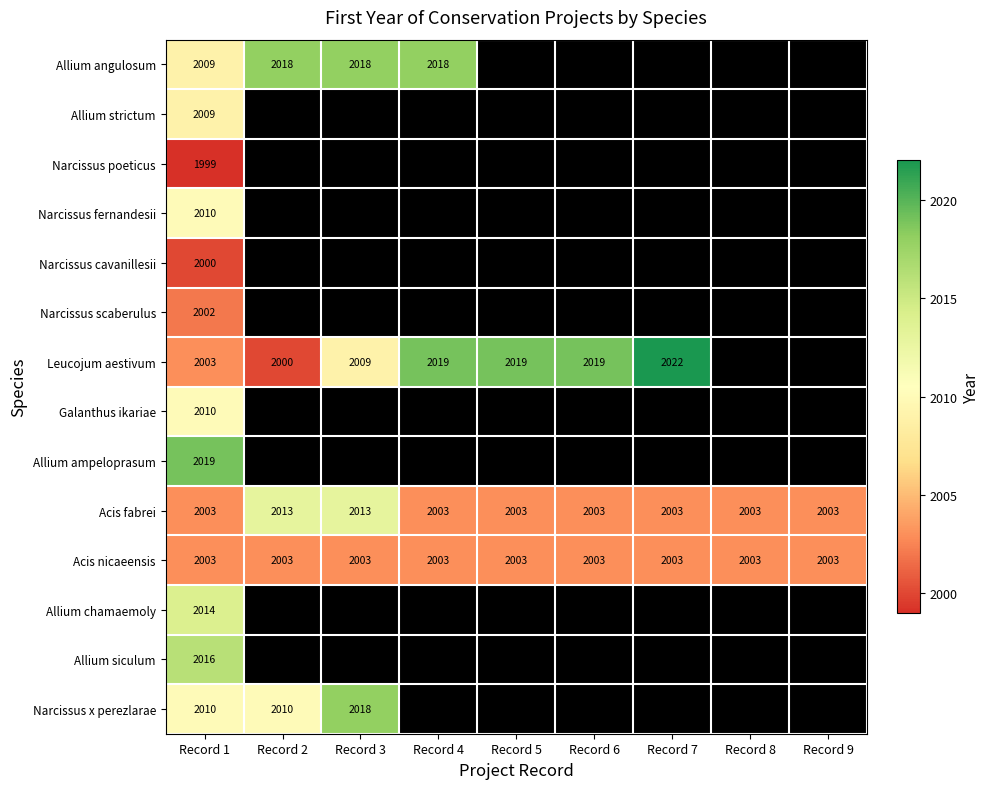

Is the value of Leucojum aestivum at Record 7 greater than the value of Allium angulosum at Record 4?

Yes